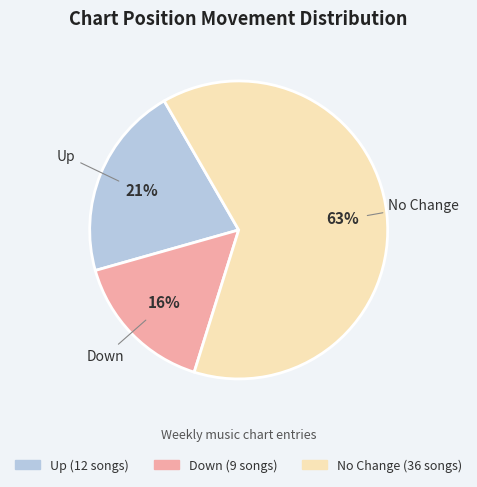

To the nearest percent, what is the average slice percentage?

33%